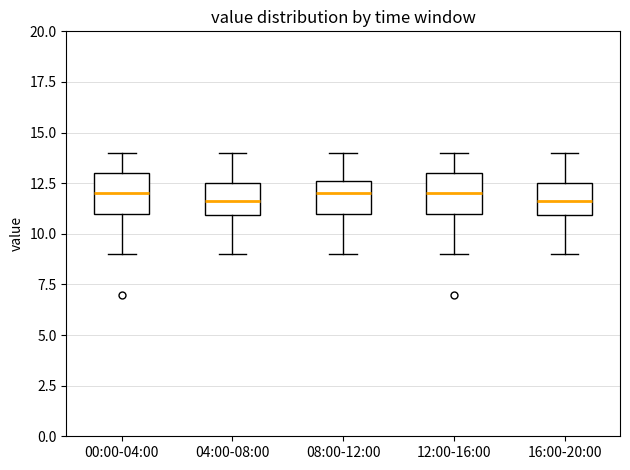

Reading left to right, transcribe this box plot: for each box, give where its median line is, the range the box spans, and where its two whiskers end, as read against the y-axis. The values are not printed on the chart, so give them approximately, as read against the axis.

00:00-04:00: median 12.0, box 11.0 to 13.0, whiskers 9.0 to 14.0
04:00-08:00: median 11.5, box 11.0 to 12.5, whiskers 9.0 to 14.0
08:00-12:00: median 12.0, box 11.0 to 12.5, whiskers 9.0 to 14.0
12:00-16:00: median 12.0, box 11.0 to 13.0, whiskers 9.0 to 14.0
16:00-20:00: median 11.5, box 11.0 to 12.5, whiskers 9.0 to 14.0